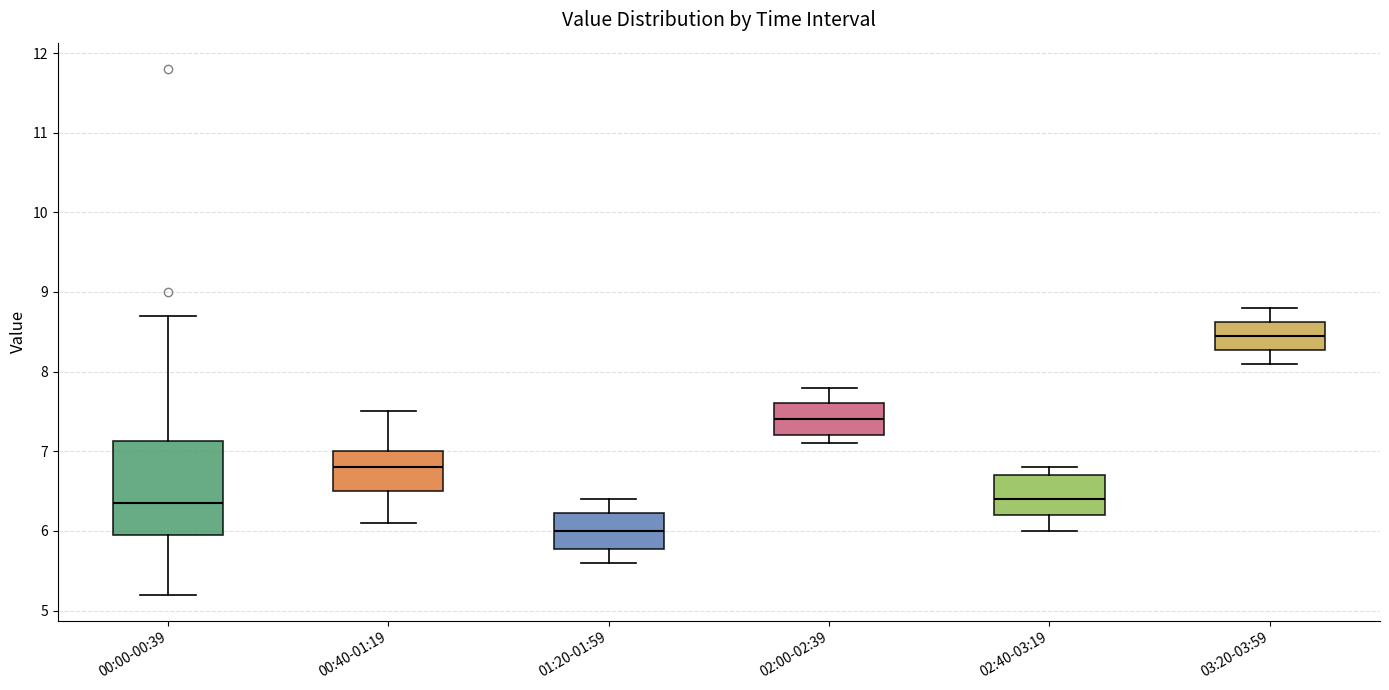

Comparing the boxes themselves (not the whiskers), which one is the tallest?

00:00-00:39